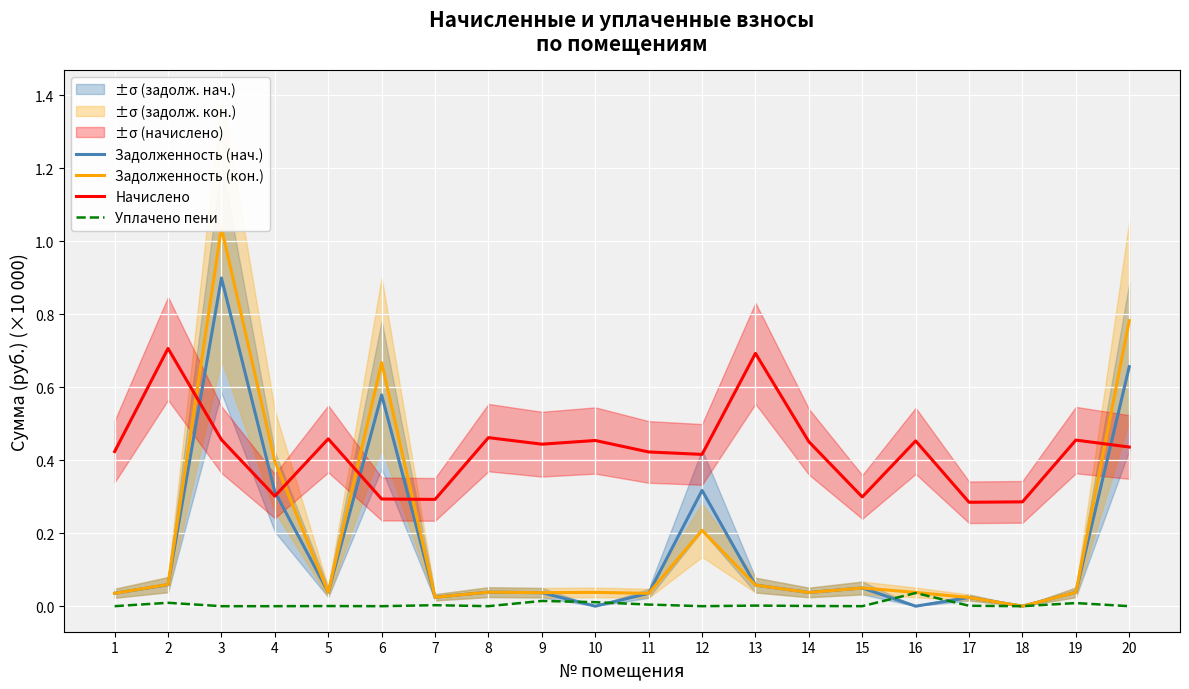

At which category is the sum across all series the highest?

3